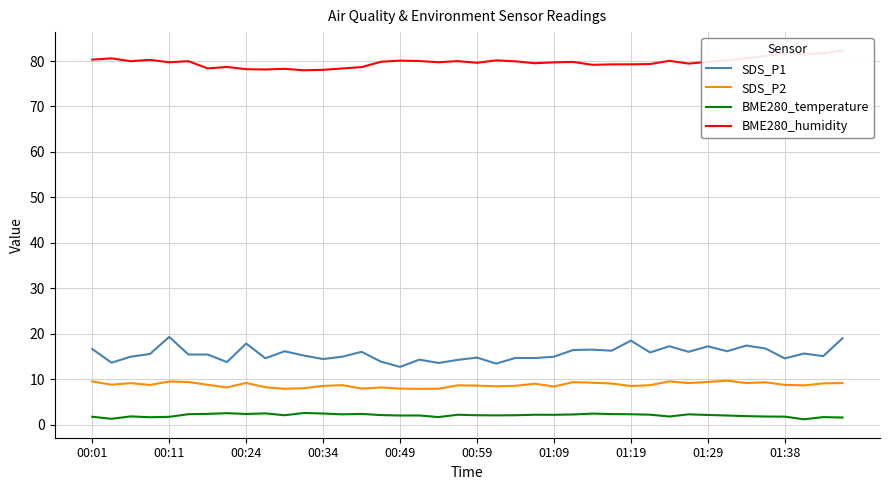

The value of SDS_P1 at 00:49 is 12.7. True or false?

True